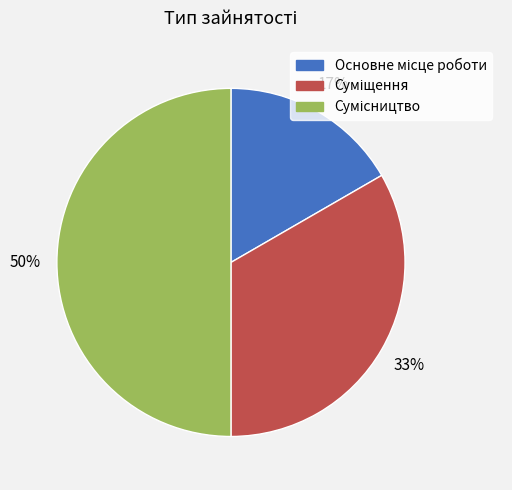

To the nearest percent, what is the average slice percentage?

33%